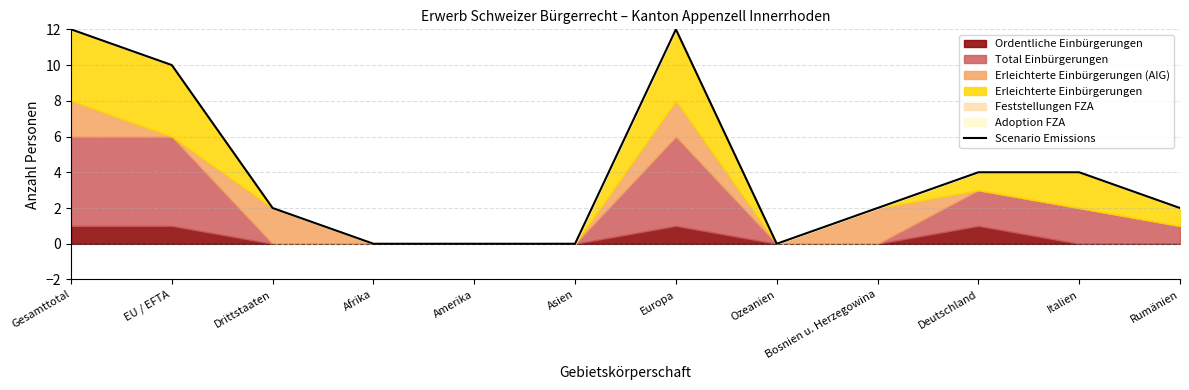

Reading left to right, transcribe all the data shown in this chart.

Gesamttotal=12	EU / EFTA=10	Drittstaaten=2	Afrika=0	Amerika=0	Asien=0	Europa=12	Ozeanien=0	Bosnien u. Herzegowina=2	Deutschland=4	Italien=4	Rumänien=2